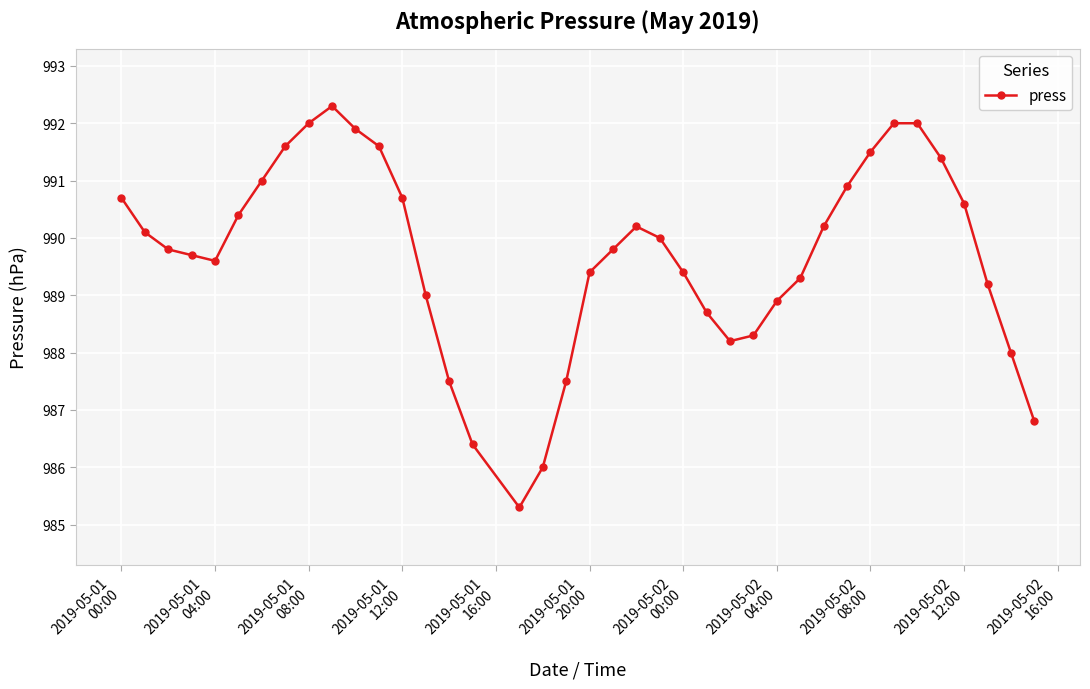

What is the value of the 25th point from the left?

988.7